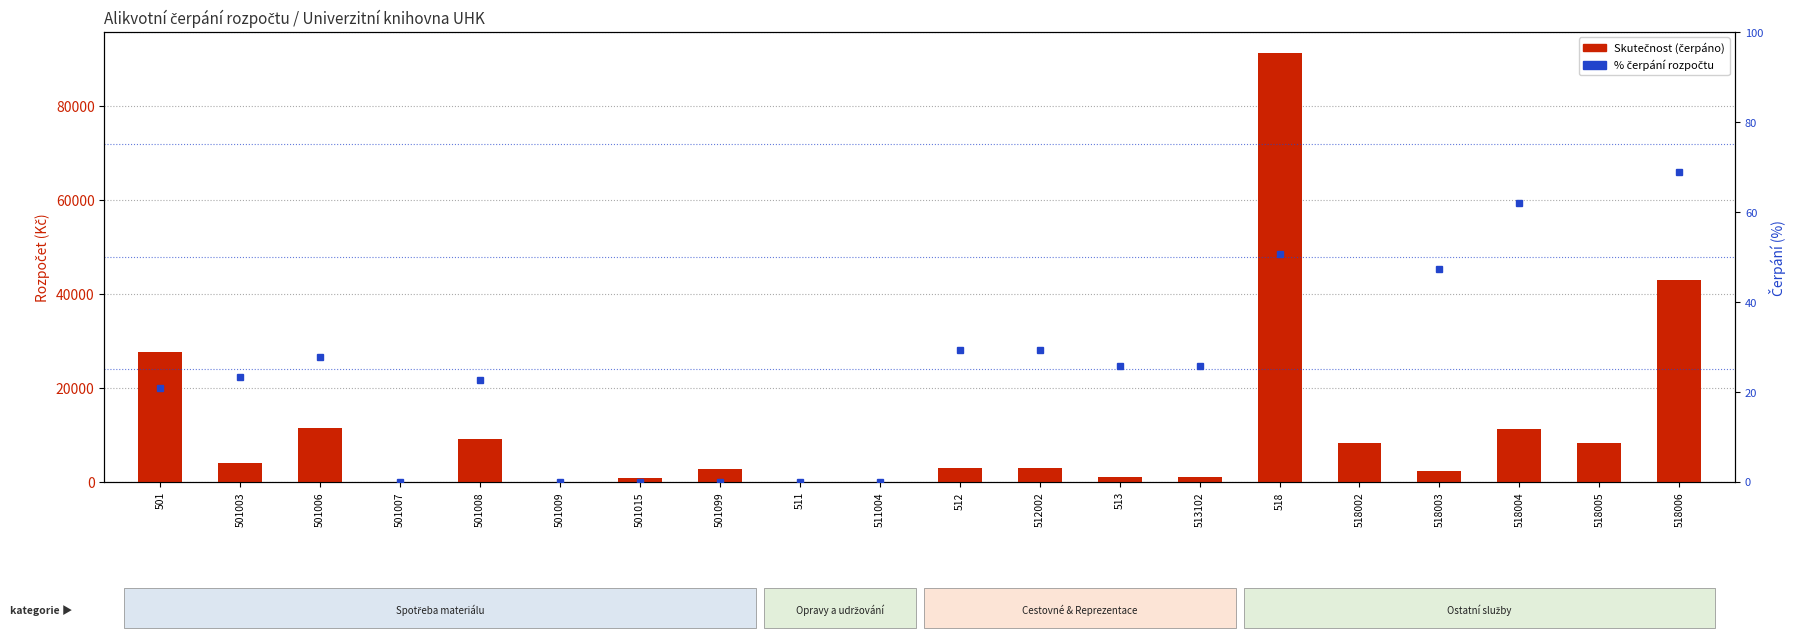

Which series has the largest total across all categories?

Skutečnost (čerpáno)